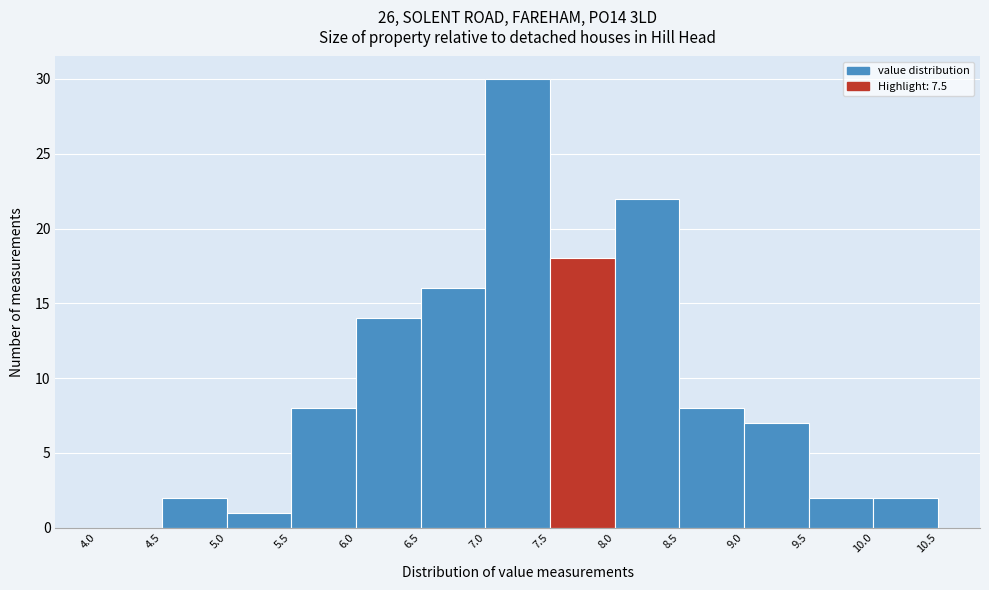

Reading left to right, transcribe this chart: for each bar, give the range it covers on the x-axis and its height. The values are not printed on the chart, so give them approximately, as read against the axis.

4.0 to 4.5: 0
4.5 to 5.0: 2
5.0 to 5.5: 1
5.5 to 6.0: 8
6.0 to 6.5: 14
6.5 to 7.0: 16
7.0 to 7.5: 30
7.5 to 8.0: 18
8.0 to 8.5: 22
8.5 to 9.0: 8
9.0 to 9.5: 7
9.5 to 10.0: 2
10.0 to 10.5: 2